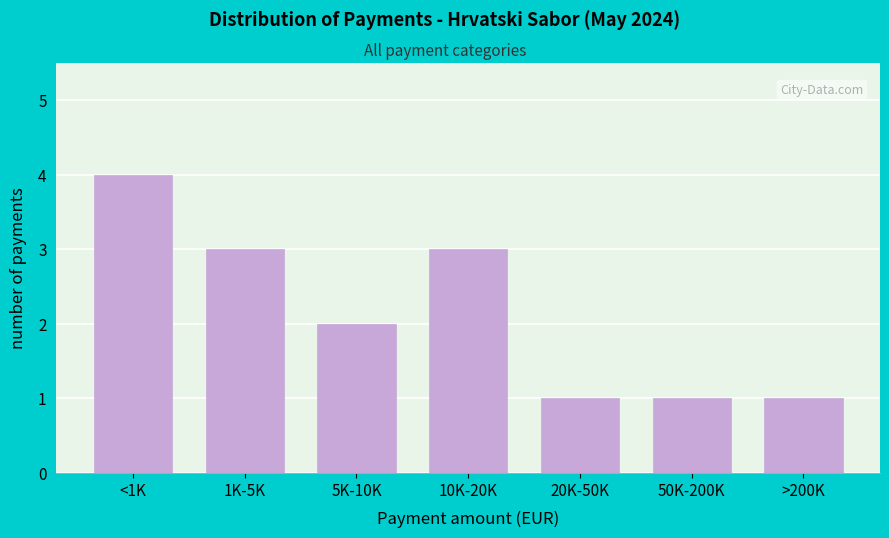

Reading left to right, extract all data points from this chart.

<1K=4	1K-5K=3	5K-10K=2	10K-20K=3	20K-50K=1	50K-200K=1	>200K=1